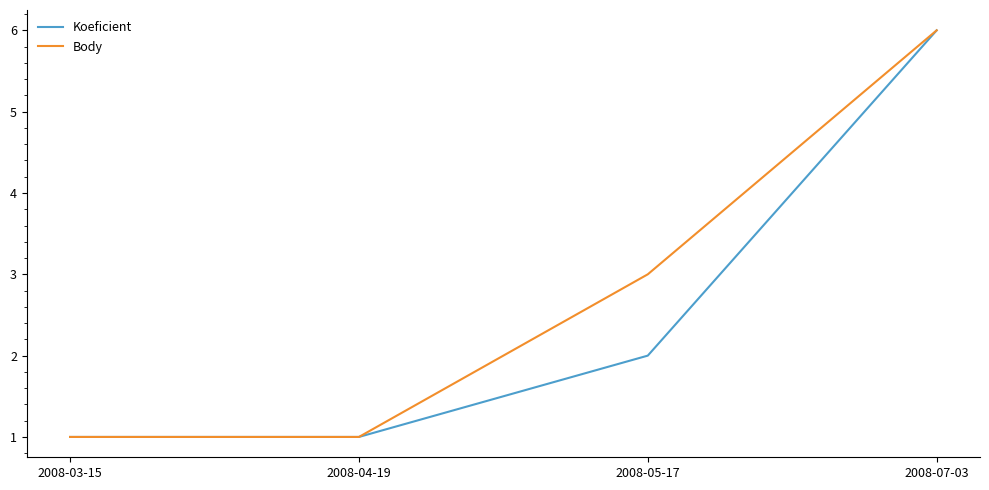

What are all the series names shown in the legend?

Koeficient, Body